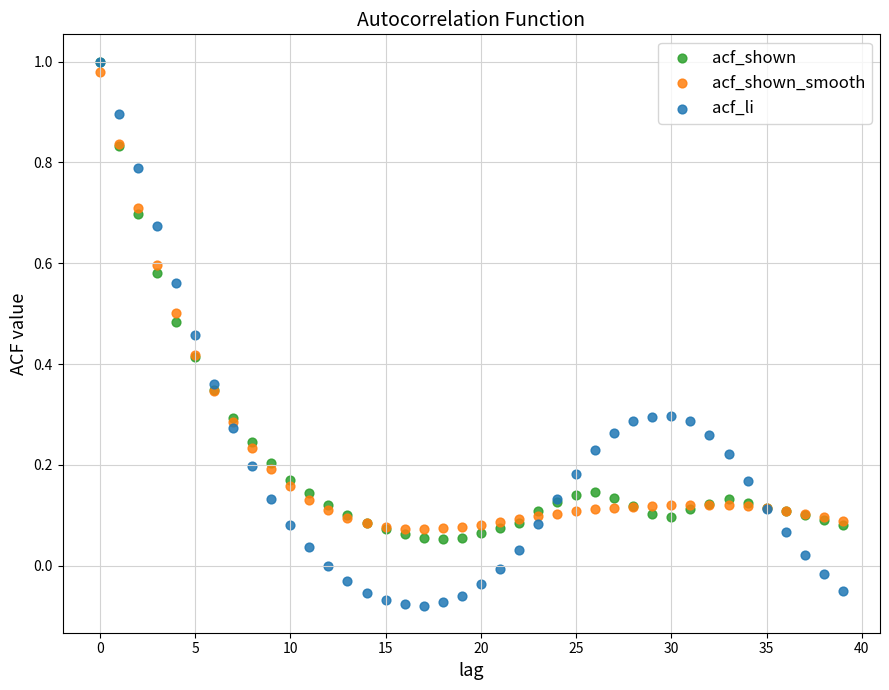

What are all the series names shown in the legend?

acf_shown, acf_shown_smooth, acf_li